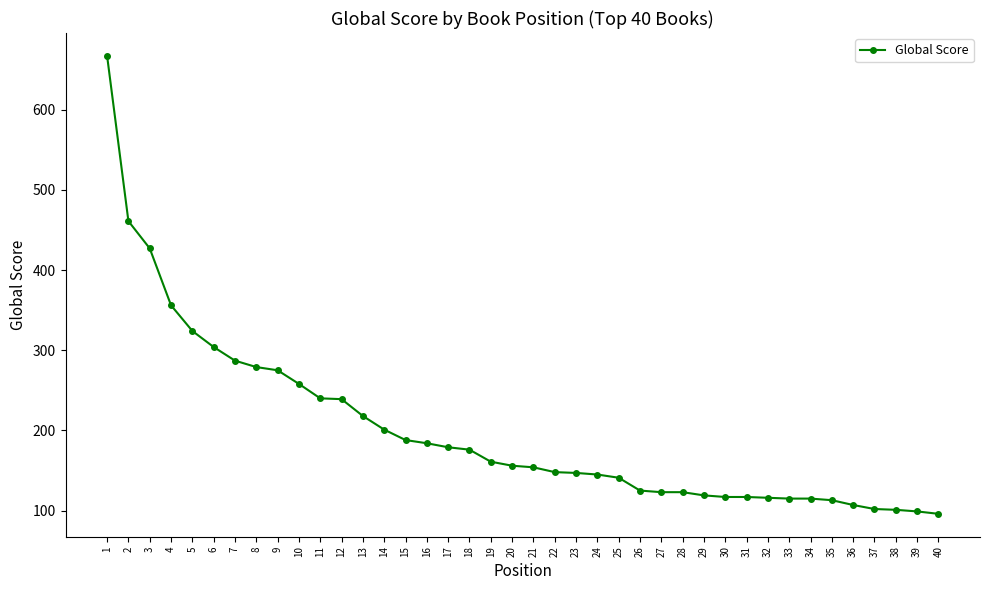

Which has a higher value, 14 or 11?

11